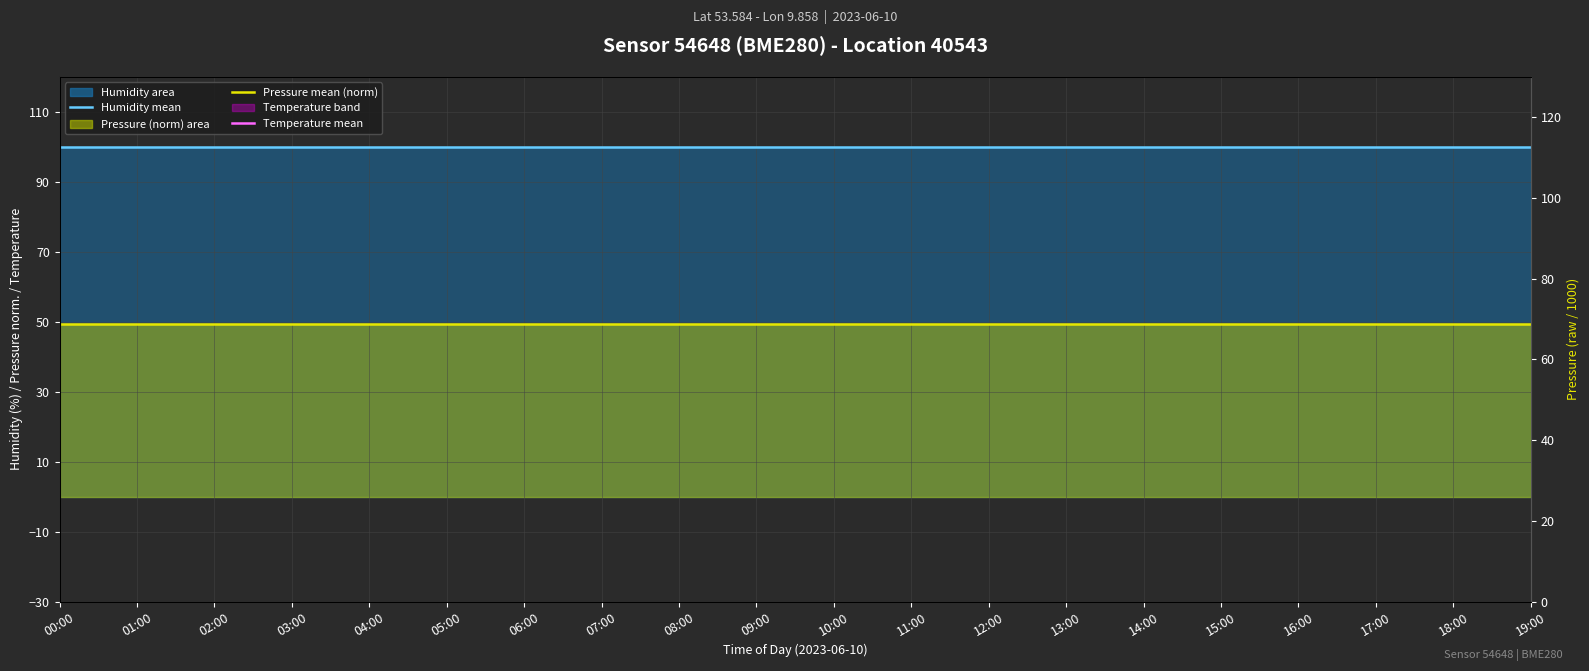

The Humidity mean series shows 100.0 at 00:00. True or false?

True